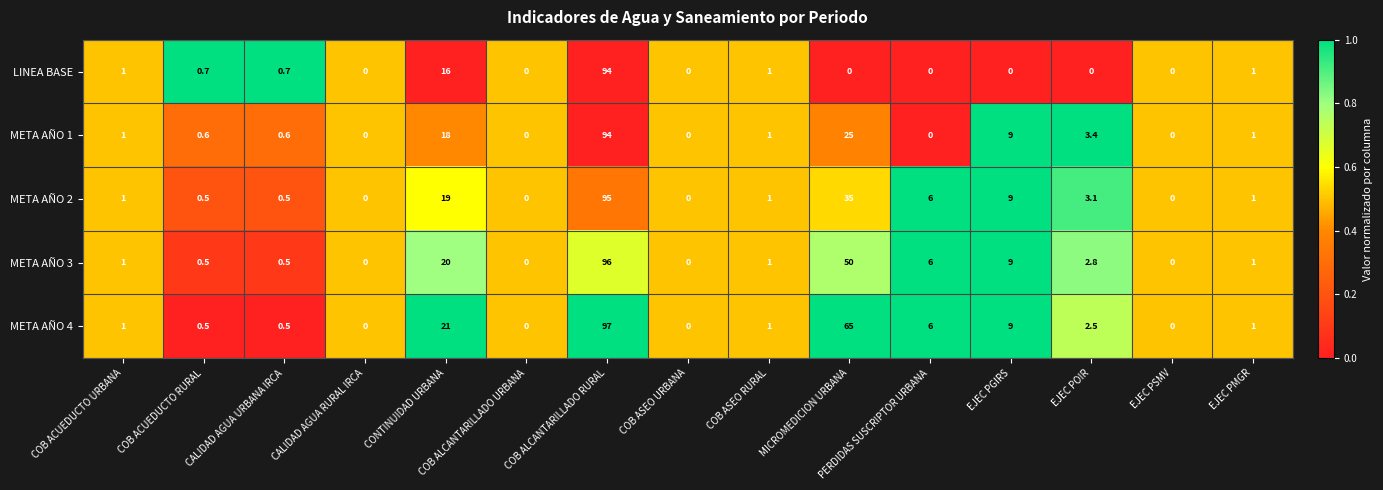

What is the total value across all series at EJEC POIR?

11.8